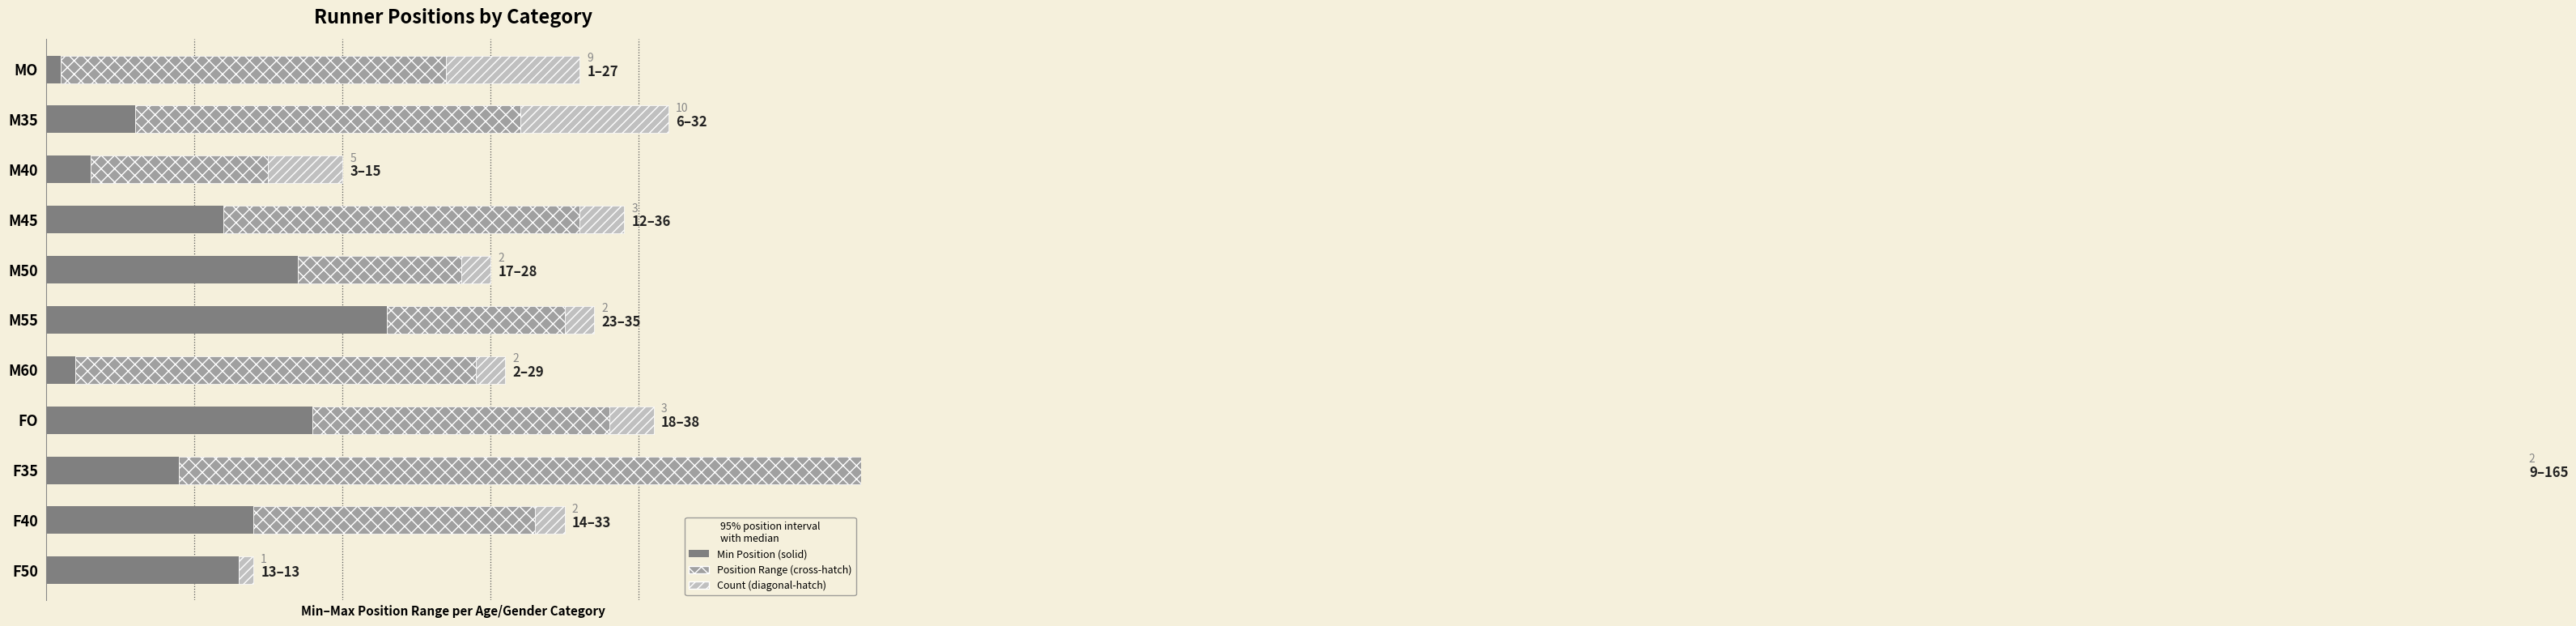

Is the value of Count (diagonal-hatch) at M35 greater than the value of Min Position (solid) at F35?

Yes